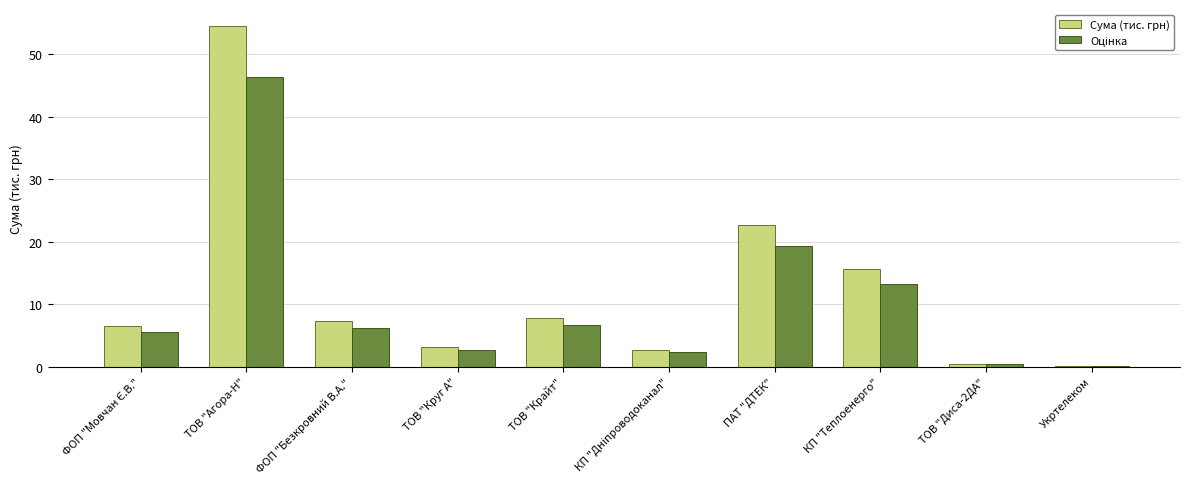

What is the sum of all Сума (тис. грн) values?

120.9